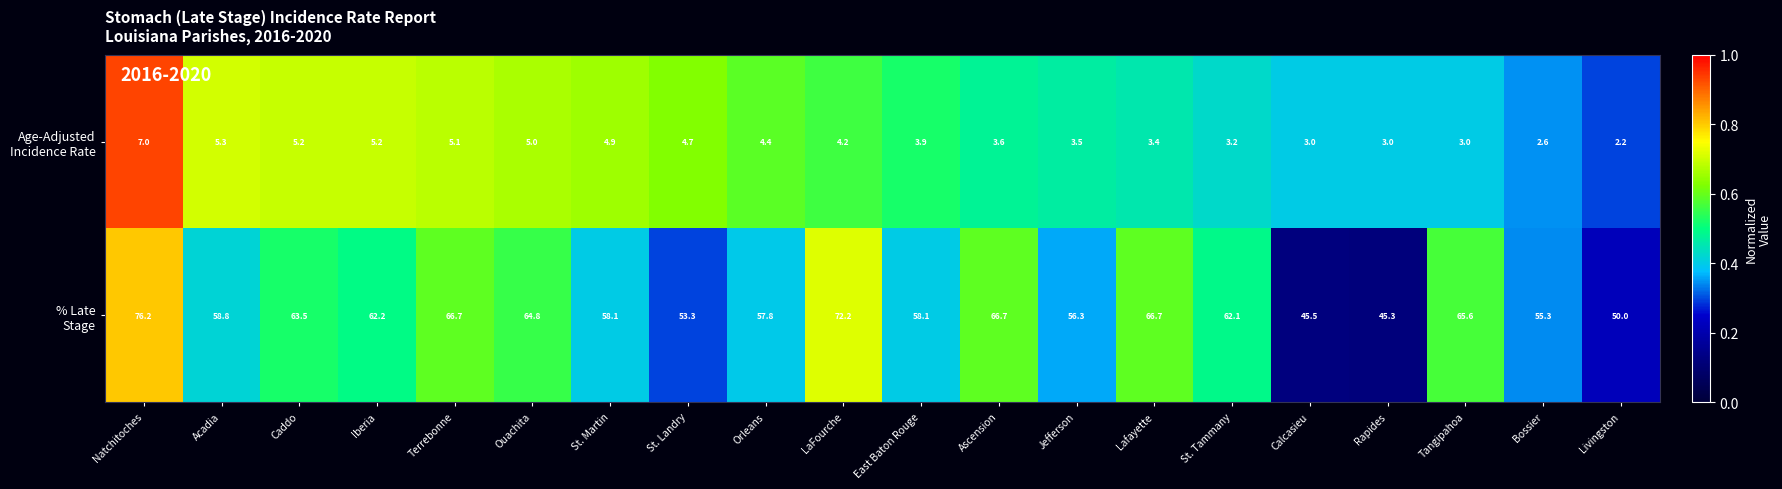

What is the minimum value shown in the chart?

2.2